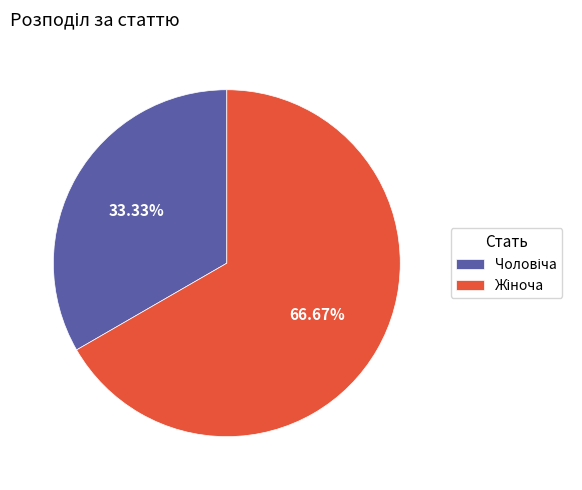

Does any single category account for the majority?

Yes